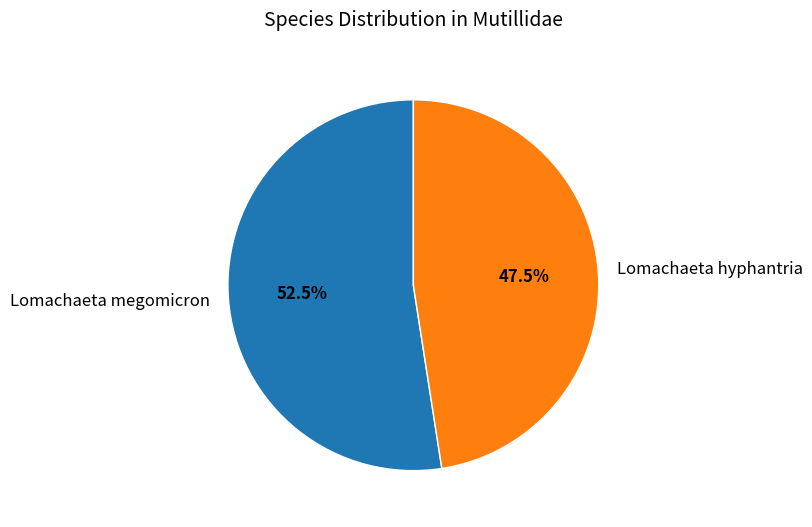

Which category has the biggest portion of the pie?

Lomachaeta megomicron